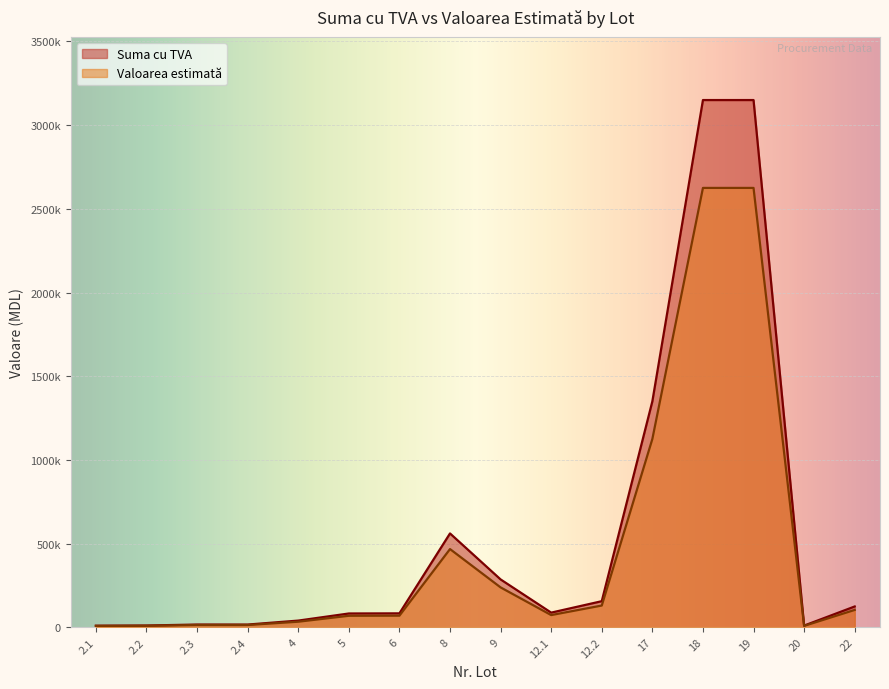

True or false: Suma cu TVA and Valoarea estimată intersect in this chart.

False